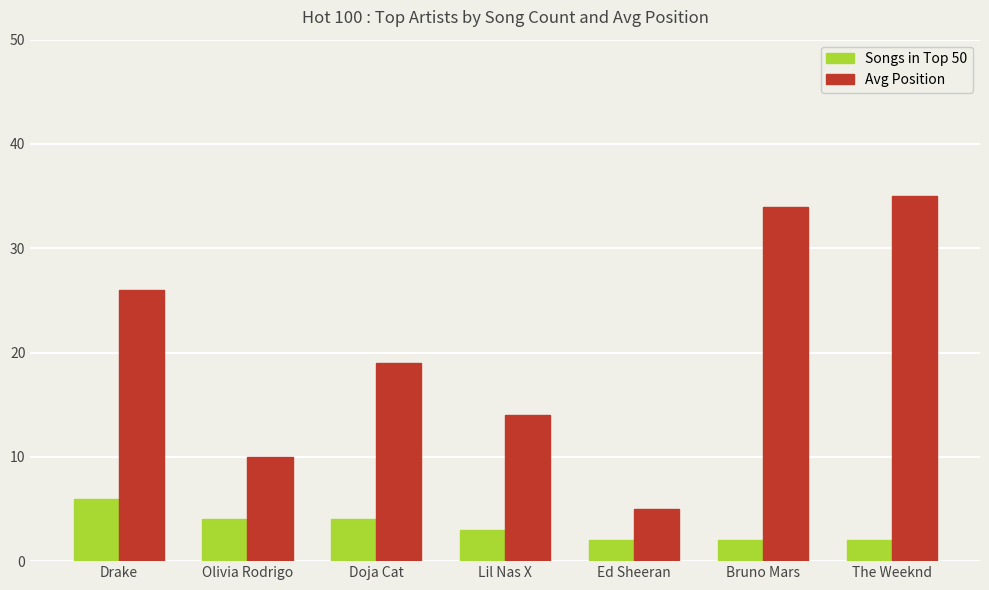

What is the spread (max minus min) of values at Doja Cat?

15